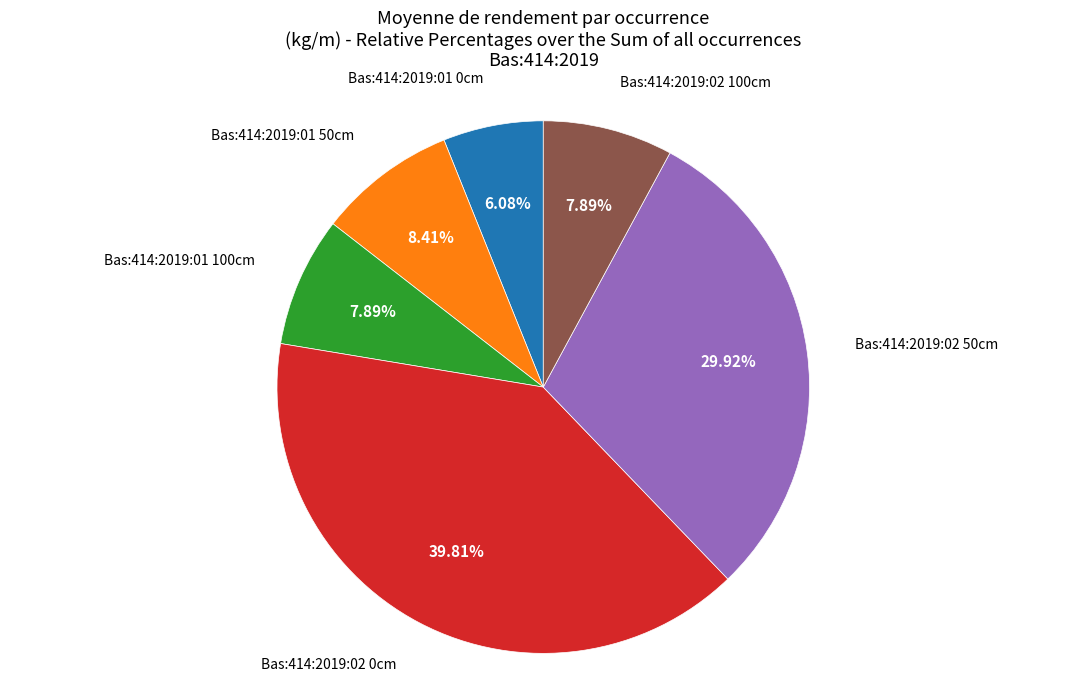

To the nearest percent, what portion does Bas:414:2019:01 0cm represent?

6%